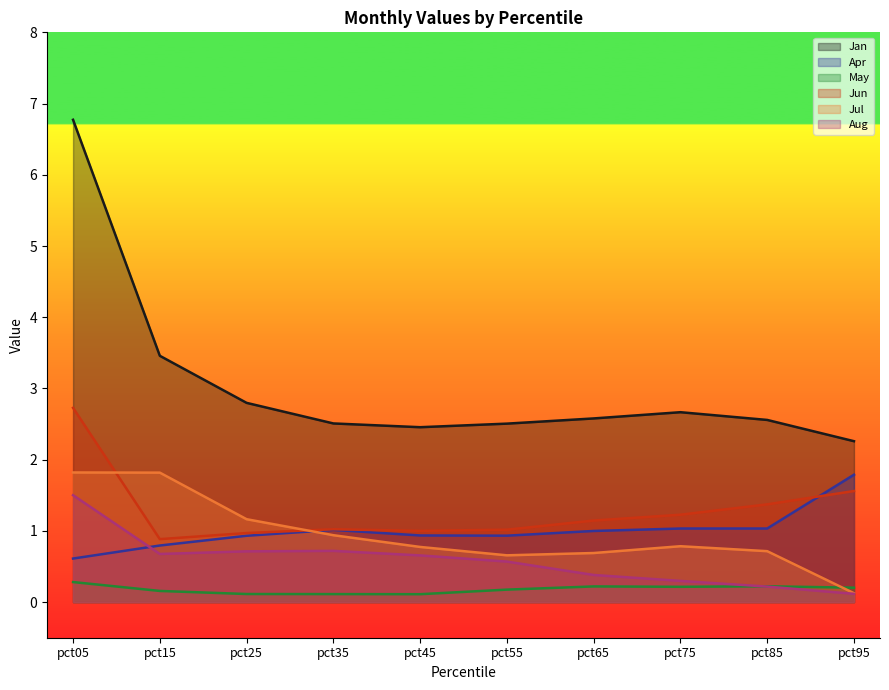

Which series has the largest total across all categories?

Jan